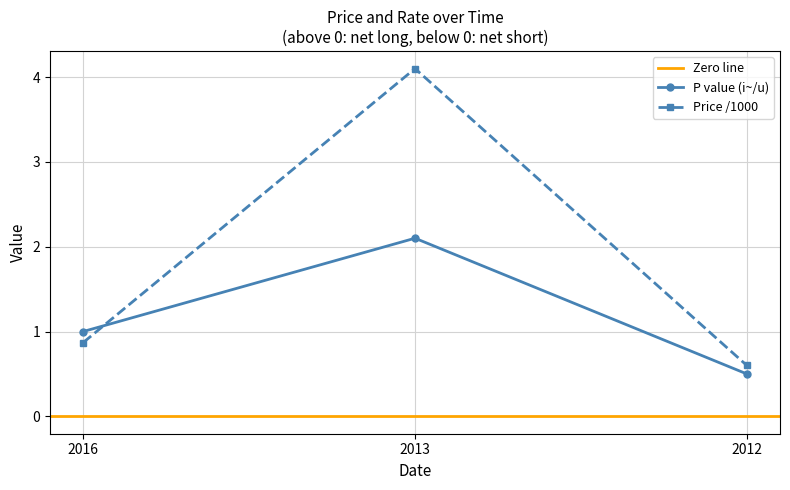

The Price (unit) series shows 0.9 at 2012. True or false?

False